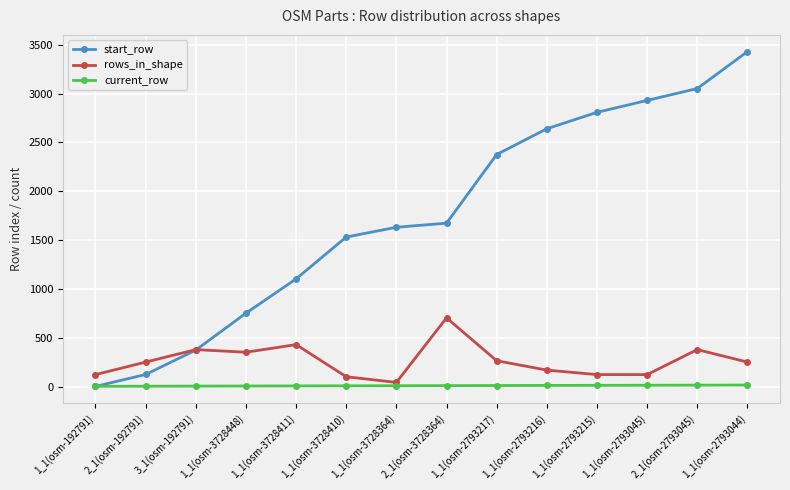

What is the label of the 11th point from the right?

1_1(osm-3728448)